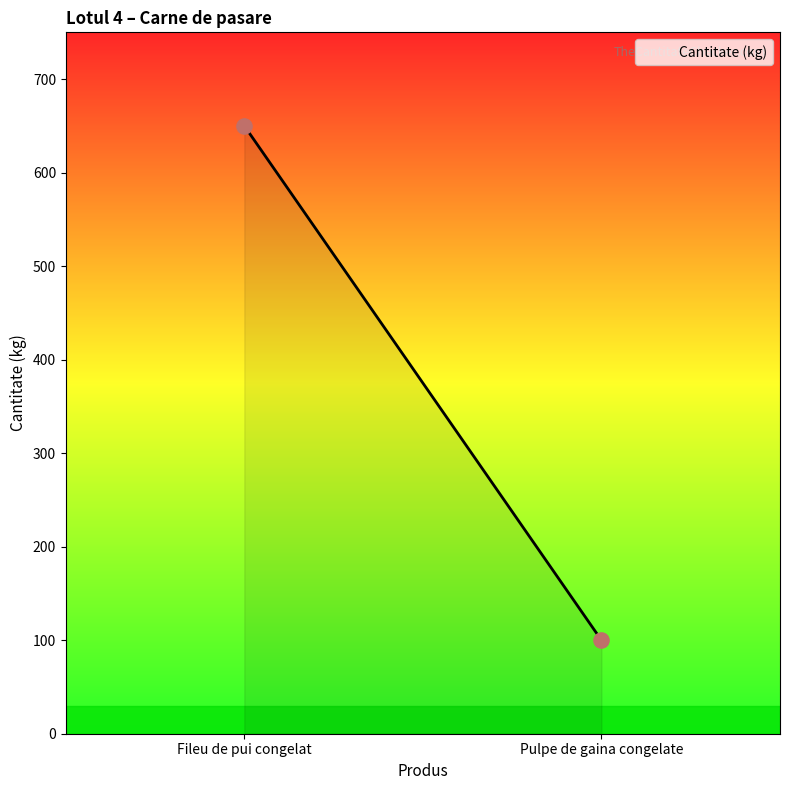

What is the maximum value shown in the chart?

650.0